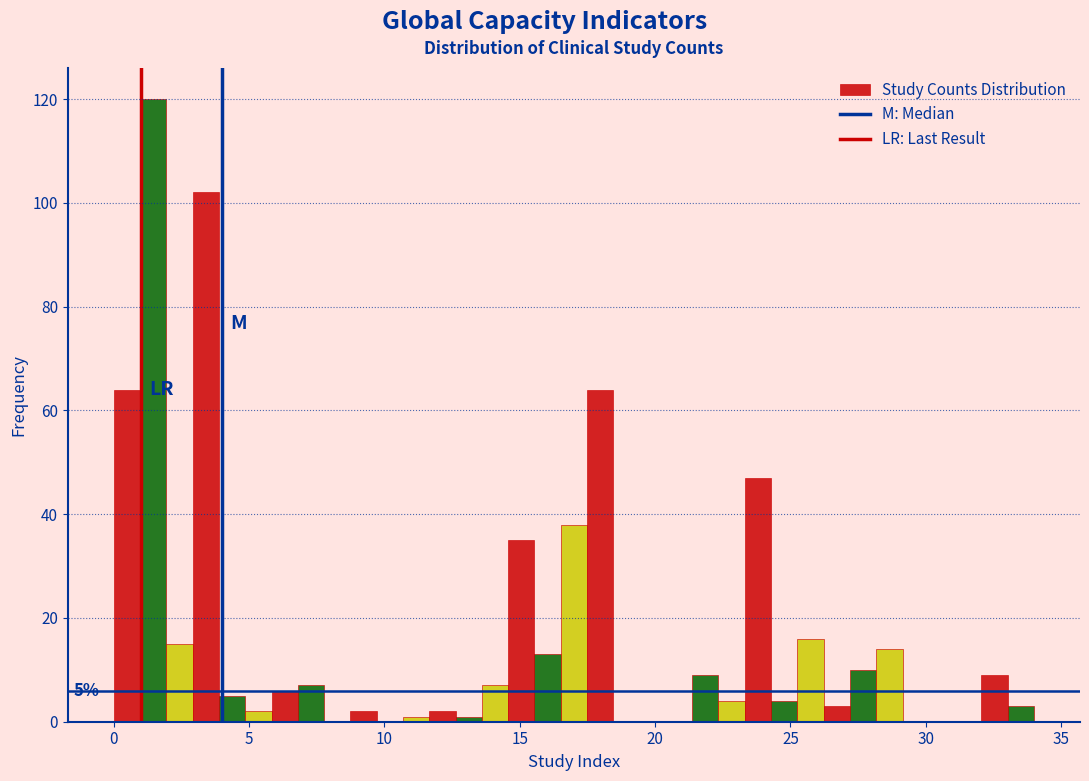

Read against the x-axis, roughly where is the centre of the tallest bar?

1.5